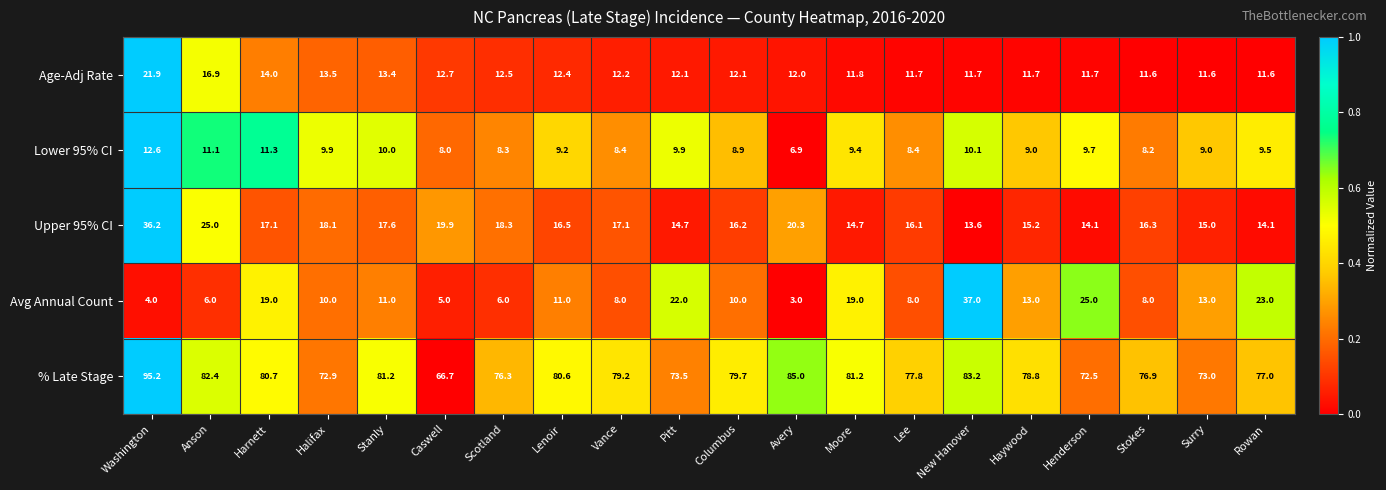

What is the spread (max minus min) of values at Stokes?

68.9